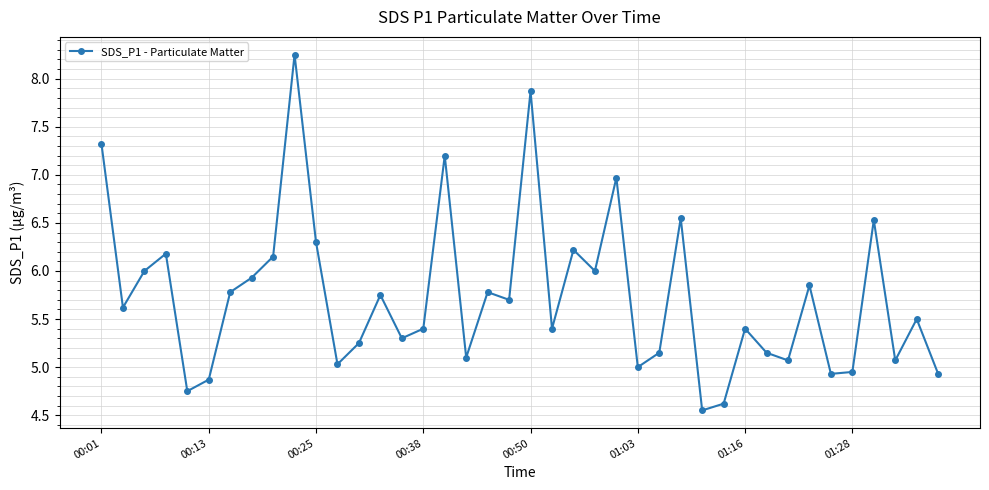

What is the sum of all values?

229.4